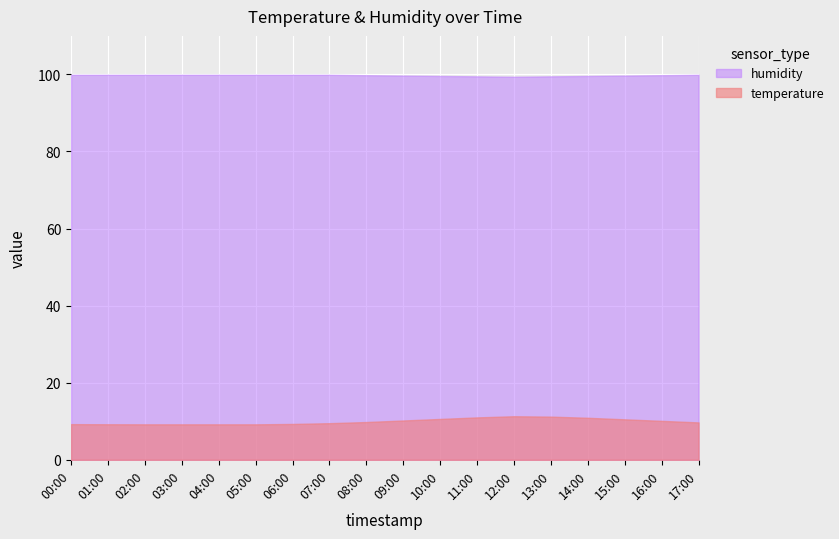

True or false: humidity and temperature intersect in this chart.

False